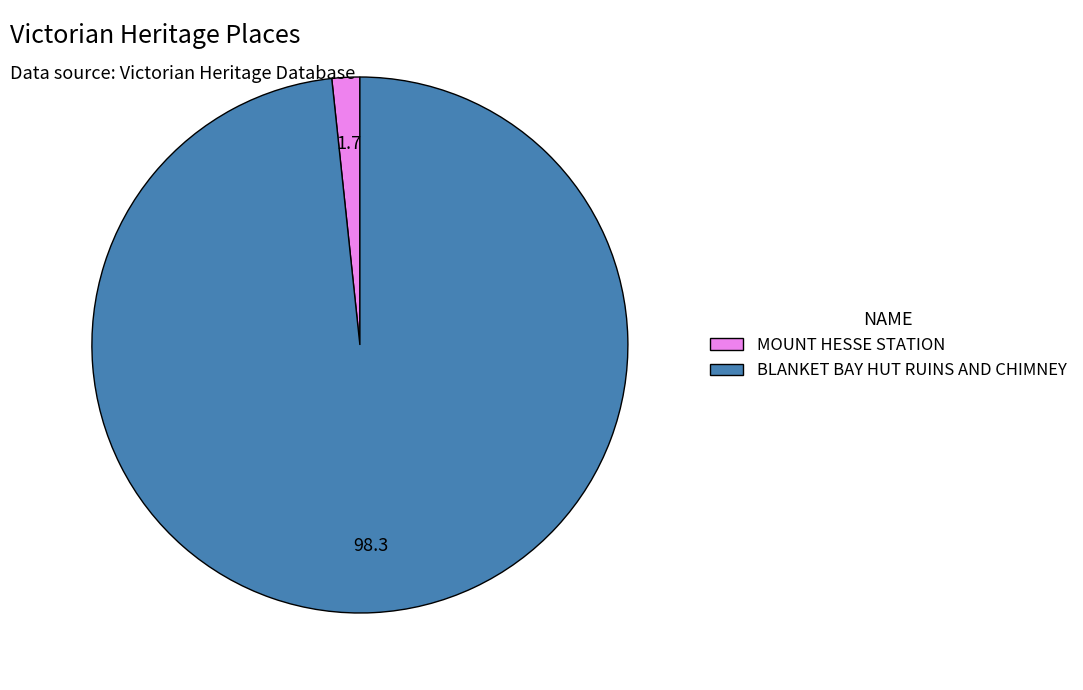

Between BLANKET BAY HUT RUINS AND CHIMNEY and MOUNT HESSE STATION, which is larger?

BLANKET BAY HUT RUINS AND CHIMNEY